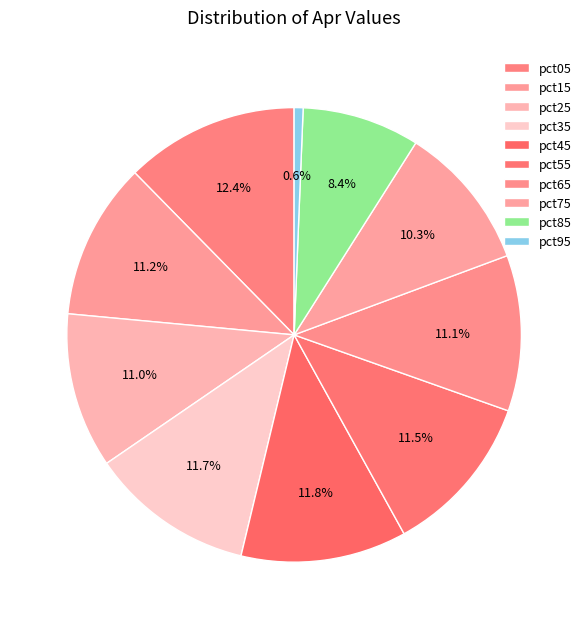

How many segments does this pie chart have?

10